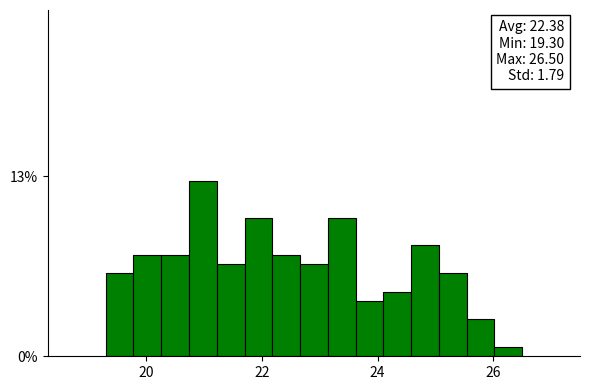

Around what value on the x-axis is the tallest bar? Give the approximate position of its centre, as read against the axis.

21.0